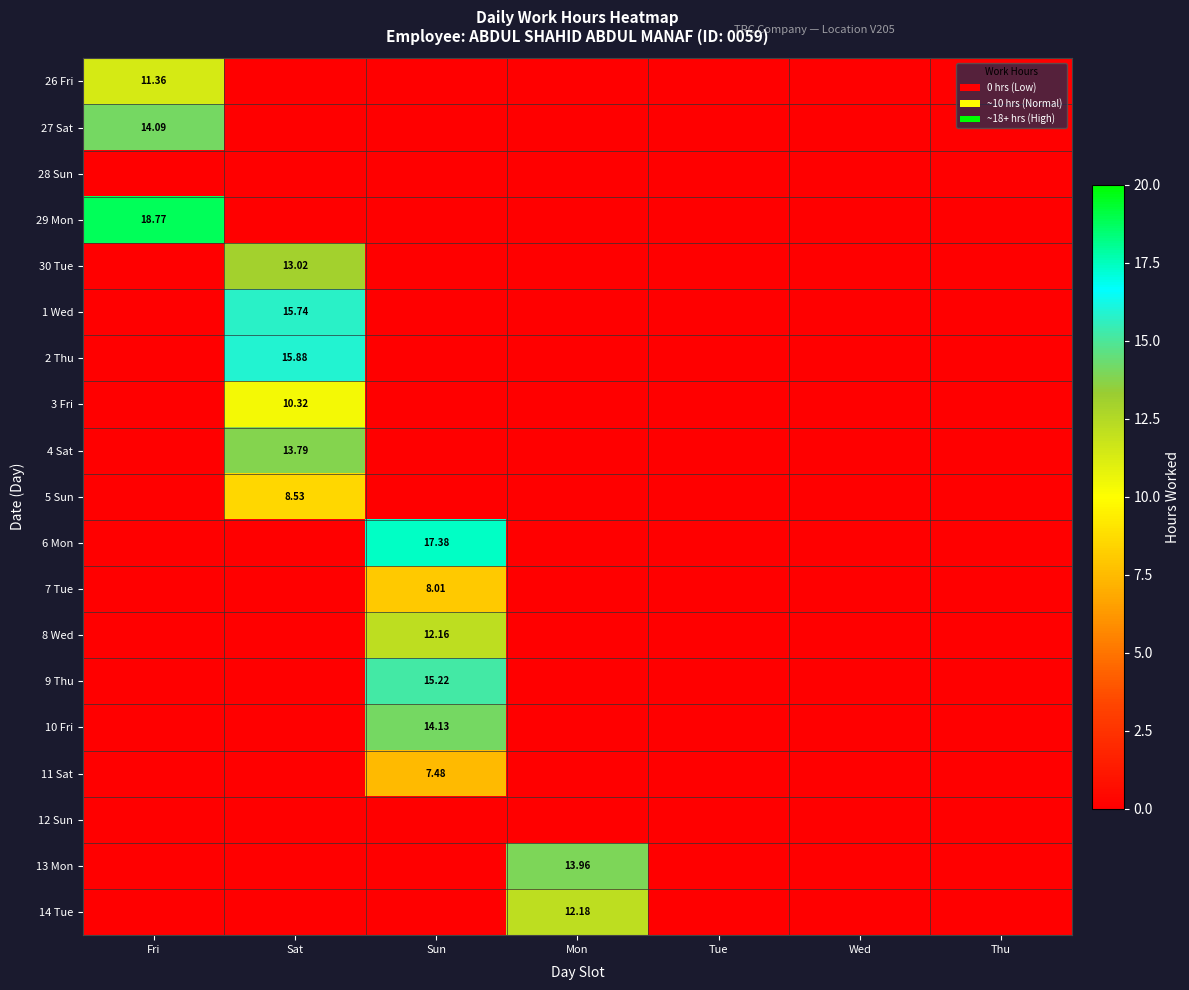

At how many categories does at least one series exceed 2?

4